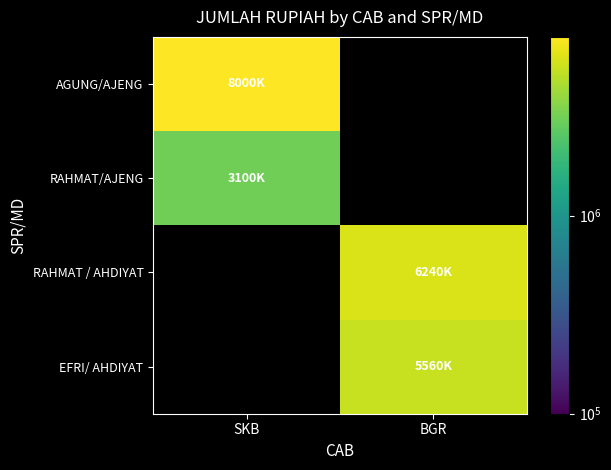

Which category has the highest value across all series?

SKB